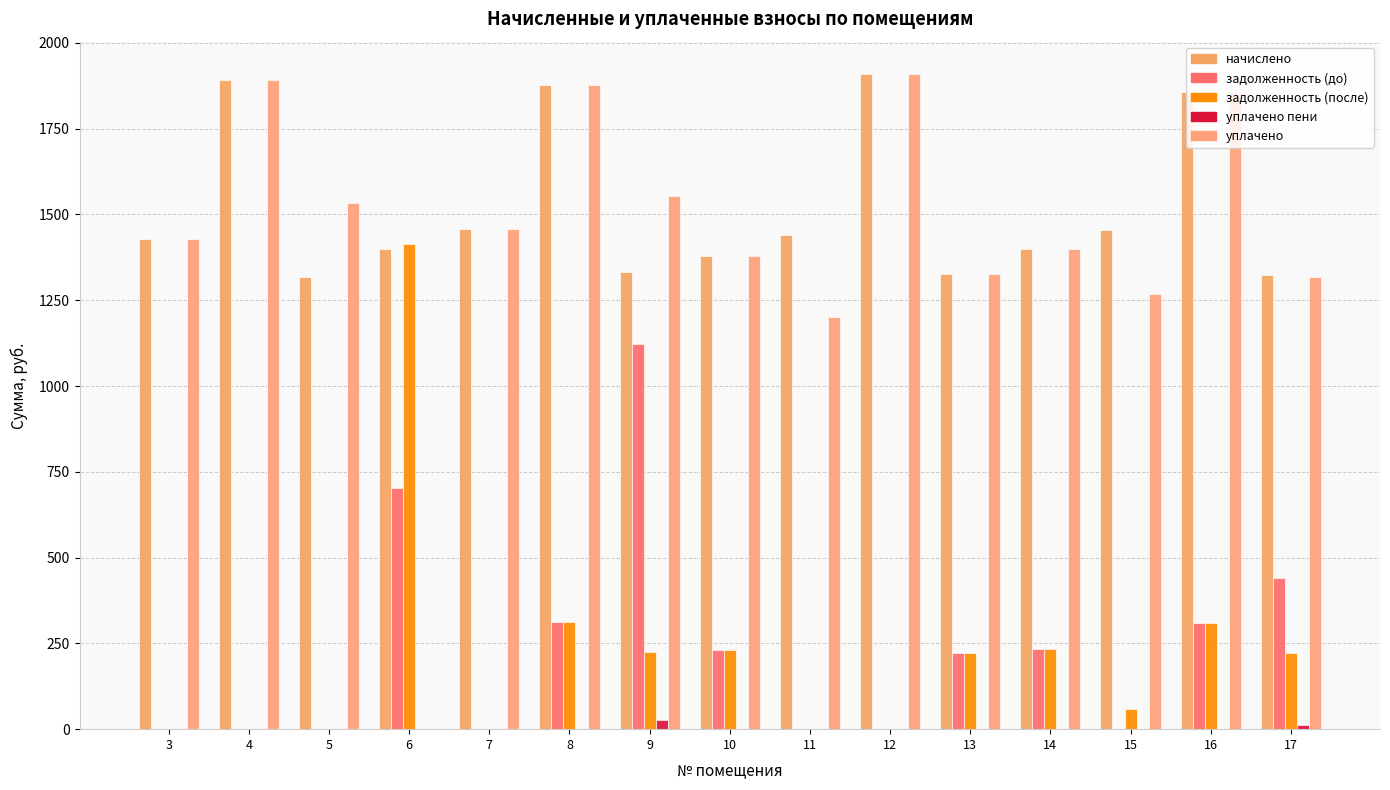

What value does the начислено series have at 10?

1380.1